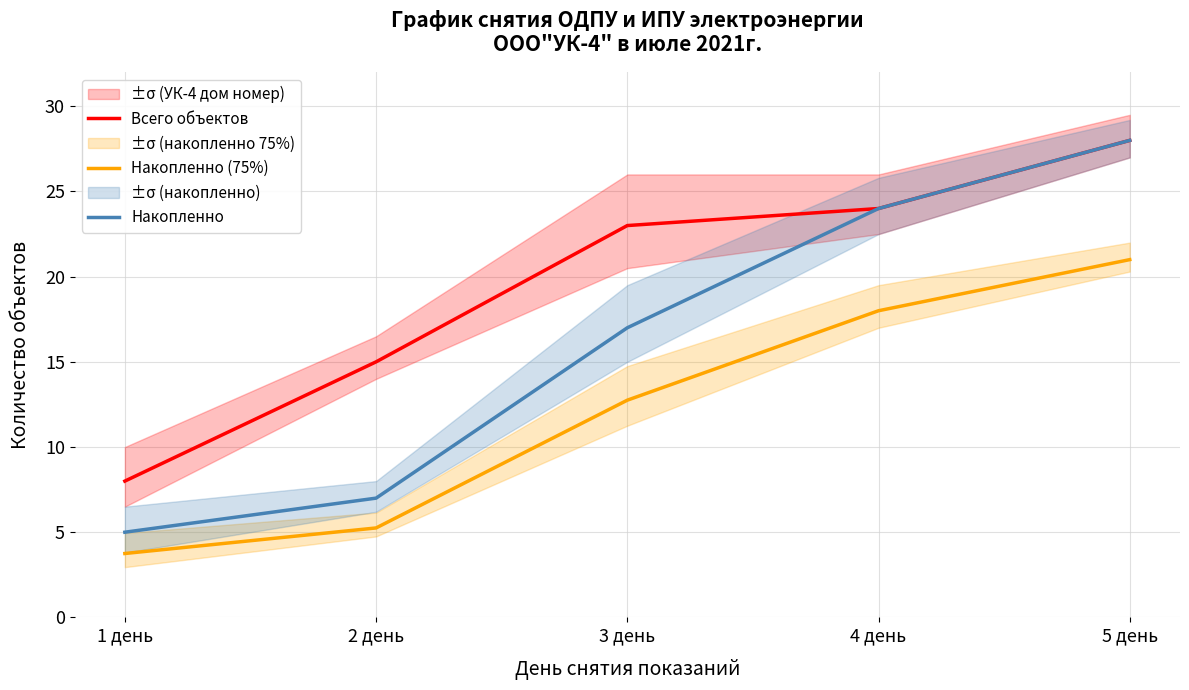

Reading left to right, extract all data points from this chart.

Всего объектов: 8.0	15.0	23.0	24.0	28.0
Накопленно (75%): 3.8	5.2	12.8	18.0	21.0
Накопленно: 5.0	7.0	17.0	24.0	28.0